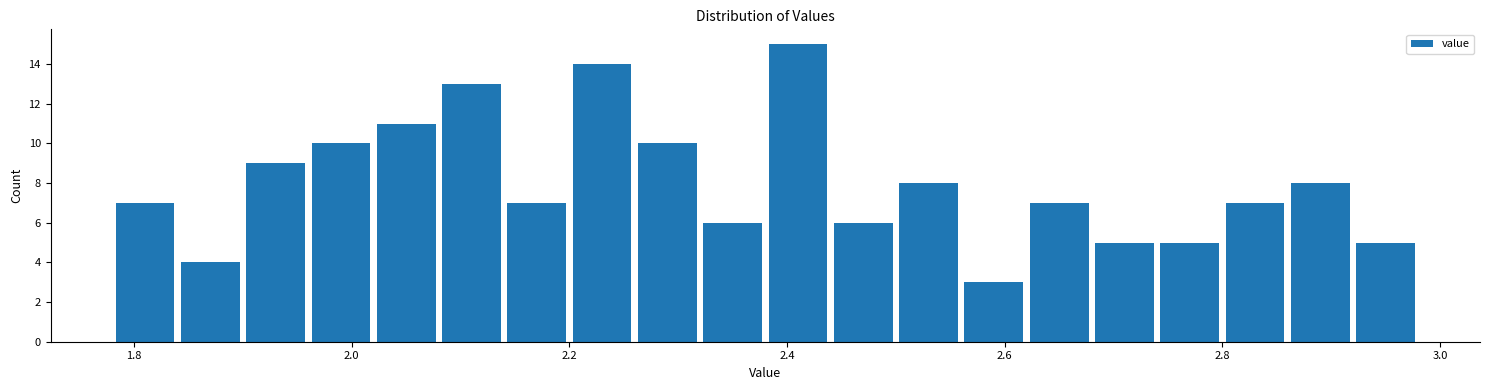

Read against the x-axis, roughly where is the centre of the tallest bar?

2.42